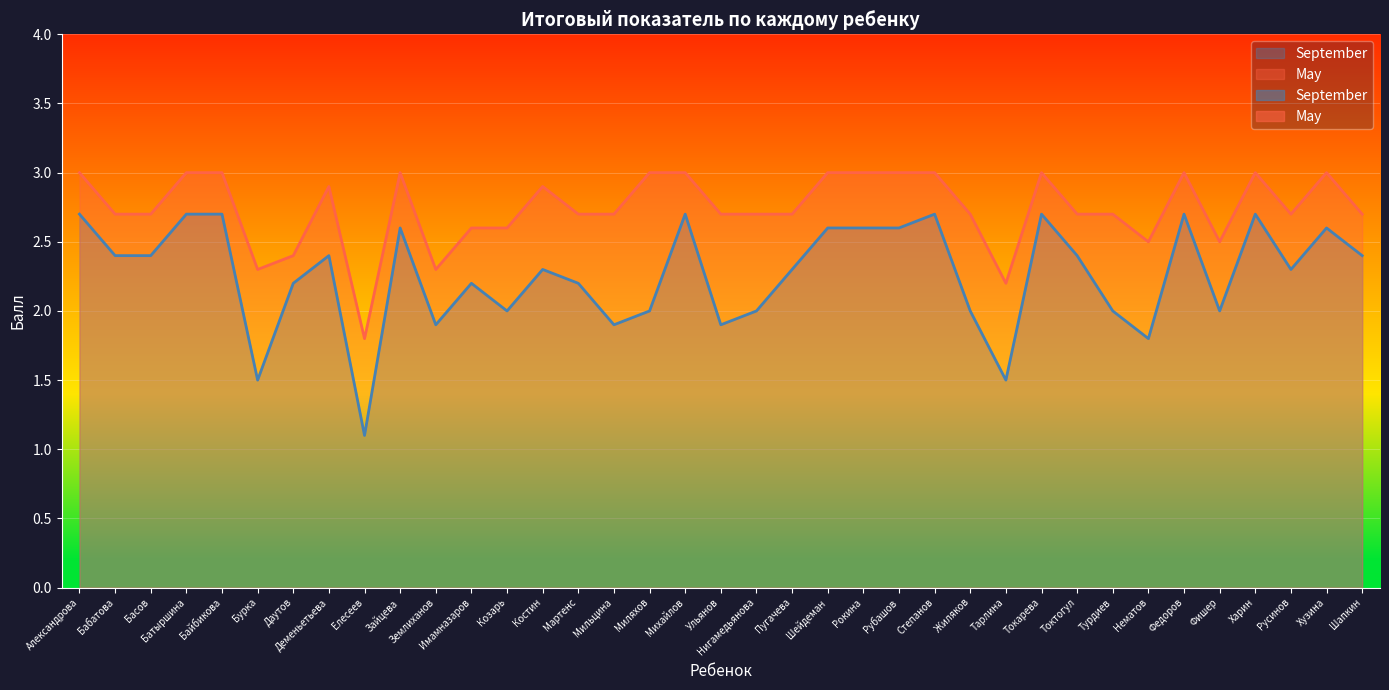

Rank the series at Батыршина from highest to lowest value.

May, September